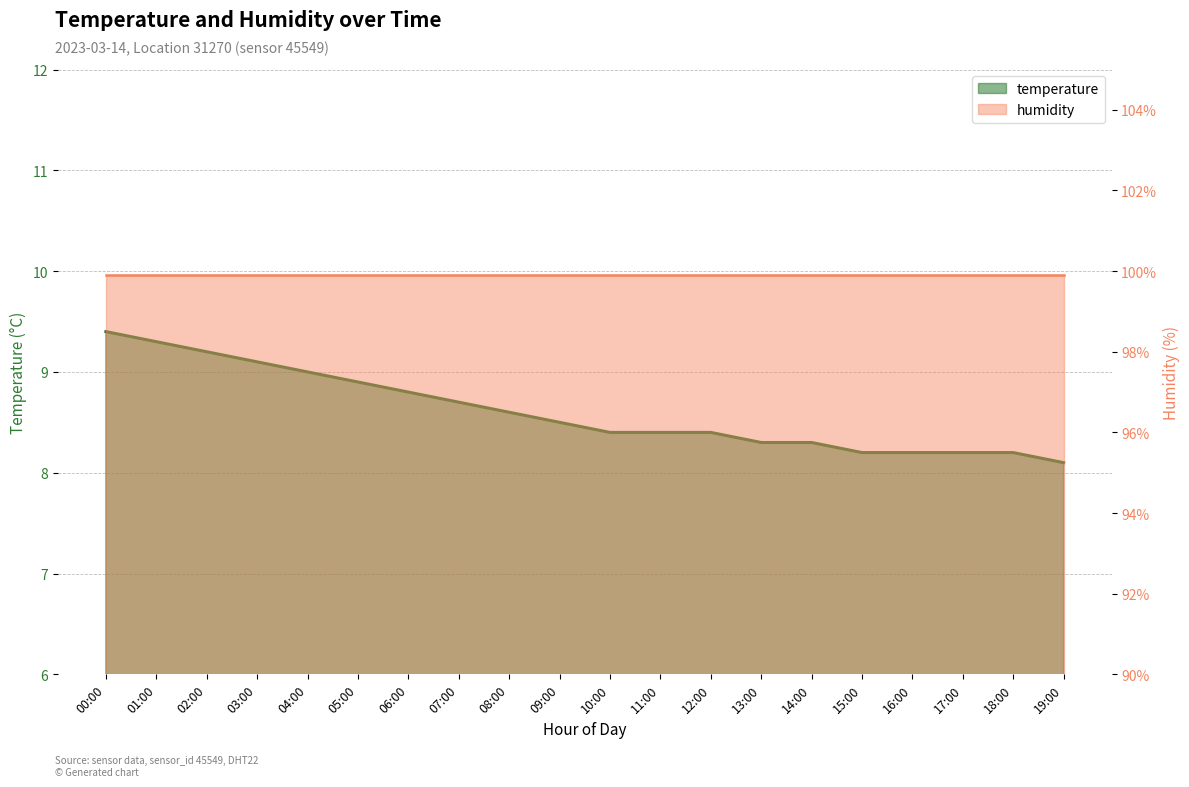

Which label corresponds to the largest value in the chart?

00:00